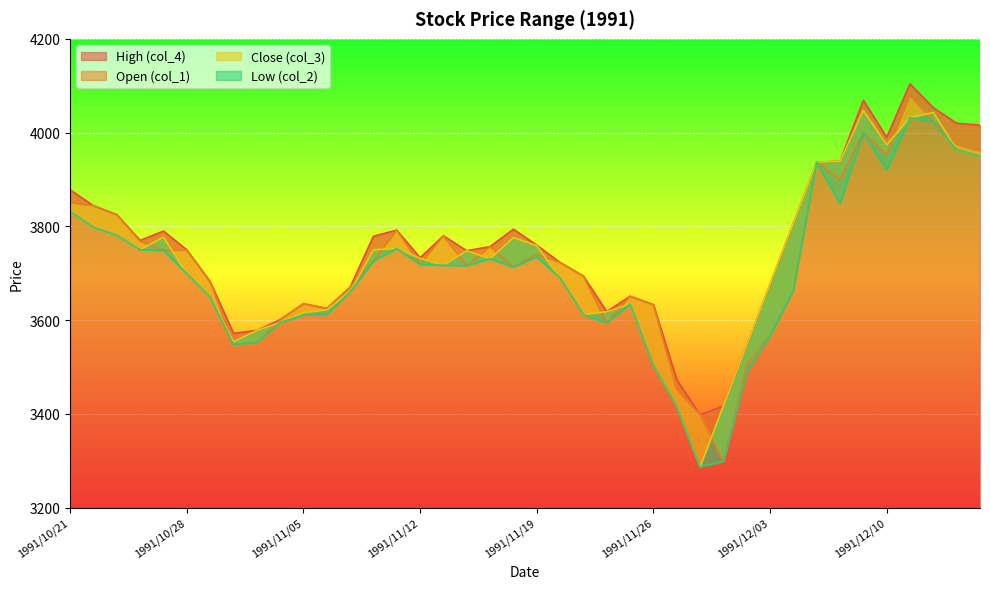

What is the value of the col_3 point at the 29th from the left?

3417